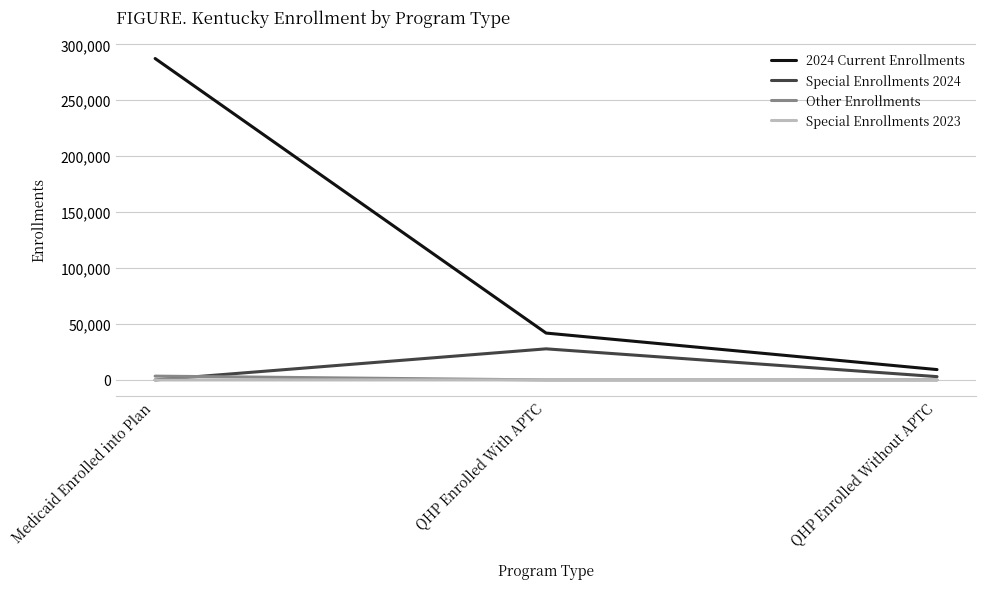

At which category does the chart reach its peak across all series?

Medicaid Enrolled into Plan